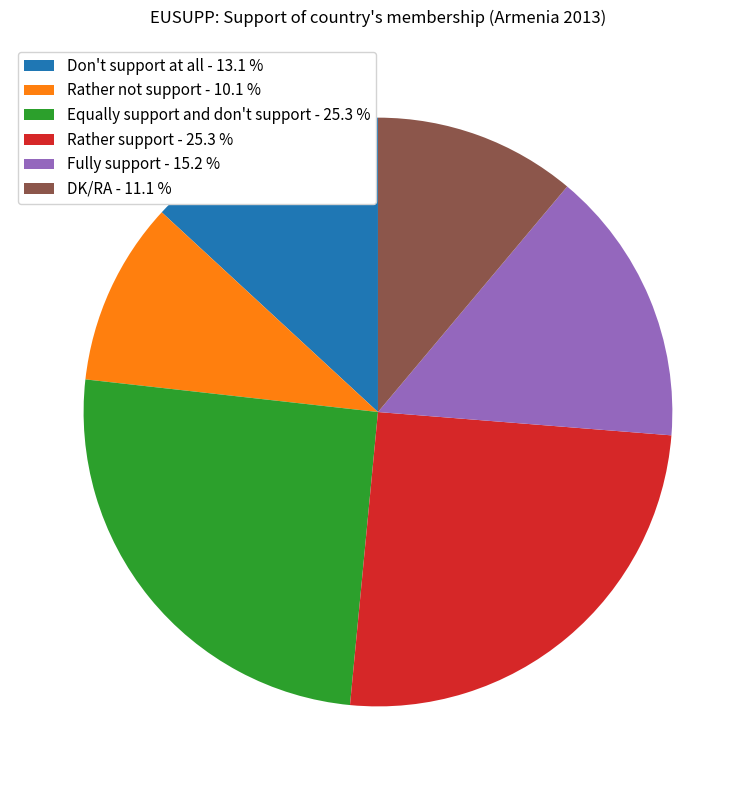

Is there a majority slice in this chart?

No